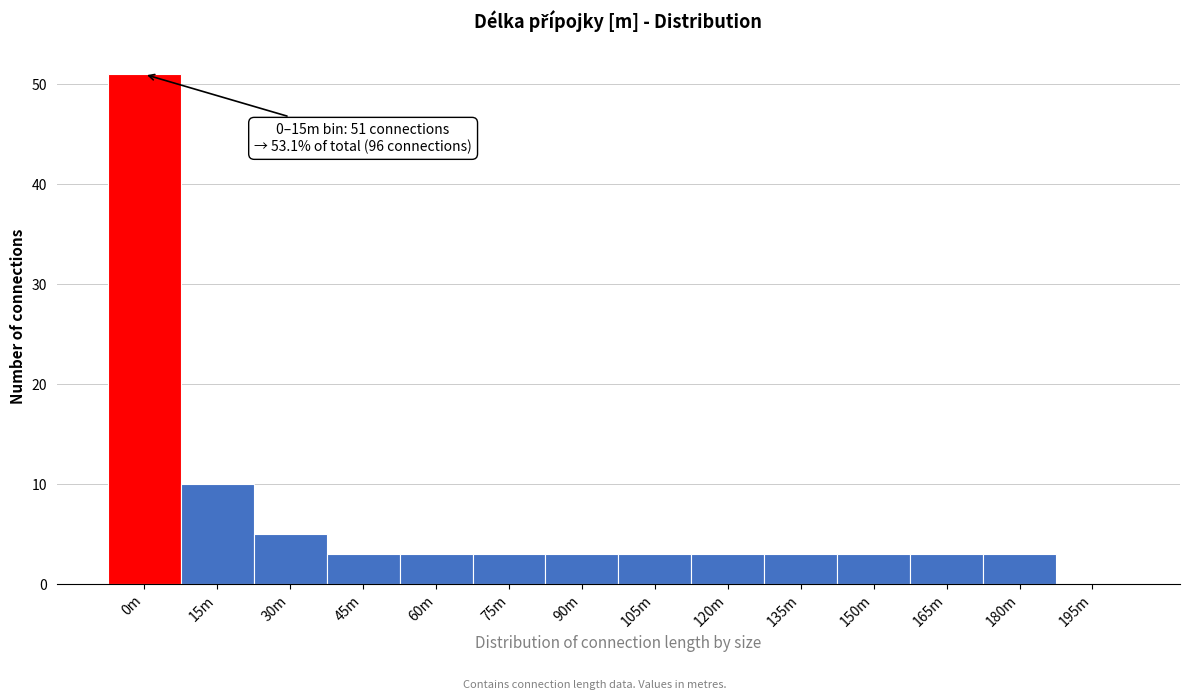

Reading left to right, list all the values displayed in this chart.

0m=51	15m=10	30m=5	45m=3	60m=3	75m=3	90m=3	105m=3	120m=3	135m=3	150m=3	165m=3	180m=3	195m=0